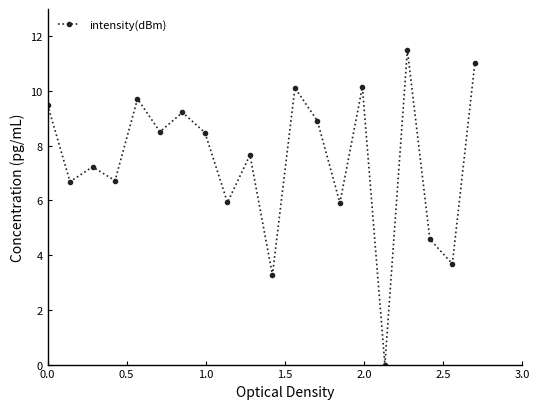

What is the difference between the maximum and minimum values?

11.5